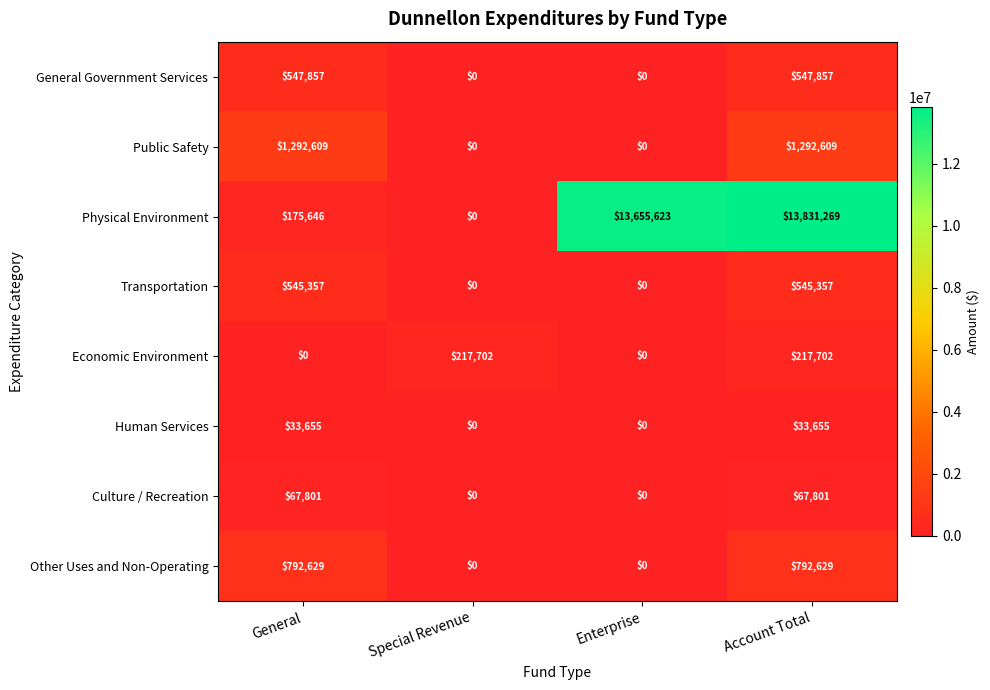

How many categories are shown in the chart?

4